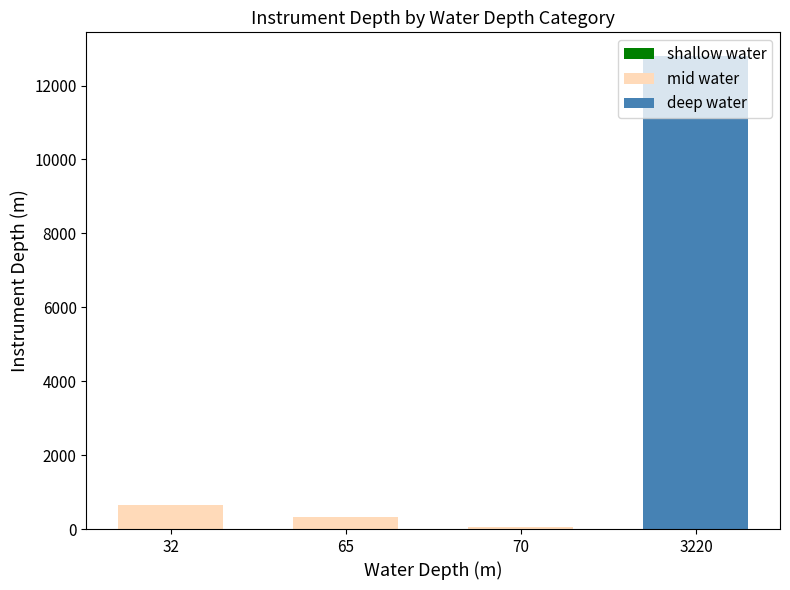

At which category is the sum across all series the highest?

3220